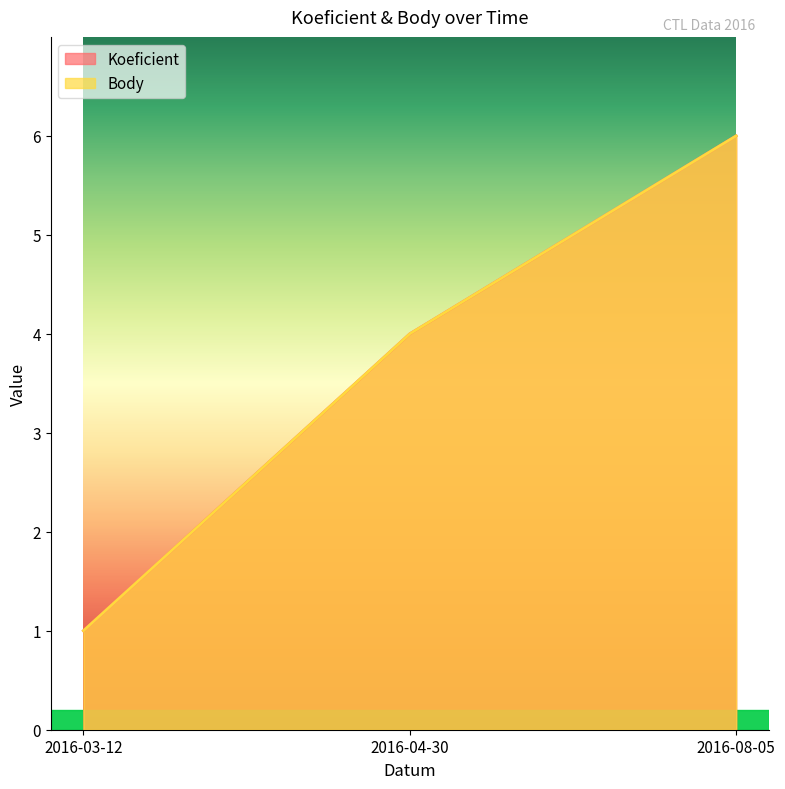

At which label does Koeficient reach its minimum?

2016-03-12